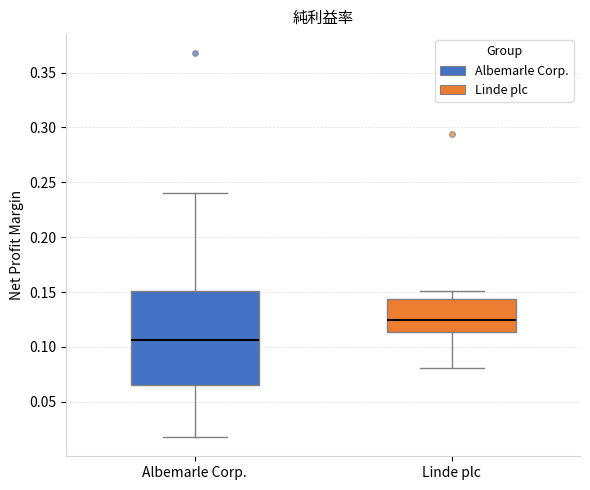

Reading left to right, read every box against the y-axis: the position of its median line, the range the box covers, and the ends of its whiskers. The values are not printed on the chart, so give them approximately, as read against the axis.

Albemarle Corp.: median 0.105, box 0.065 to 0.150, whiskers 0.020 to 0.240
Linde plc: median 0.125, box 0.115 to 0.145, whiskers 0.080 to 0.150